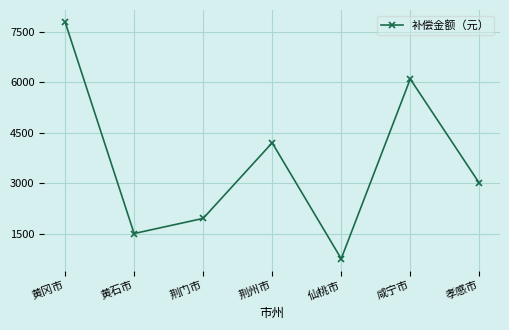

Count the number of categories in the chart.

7